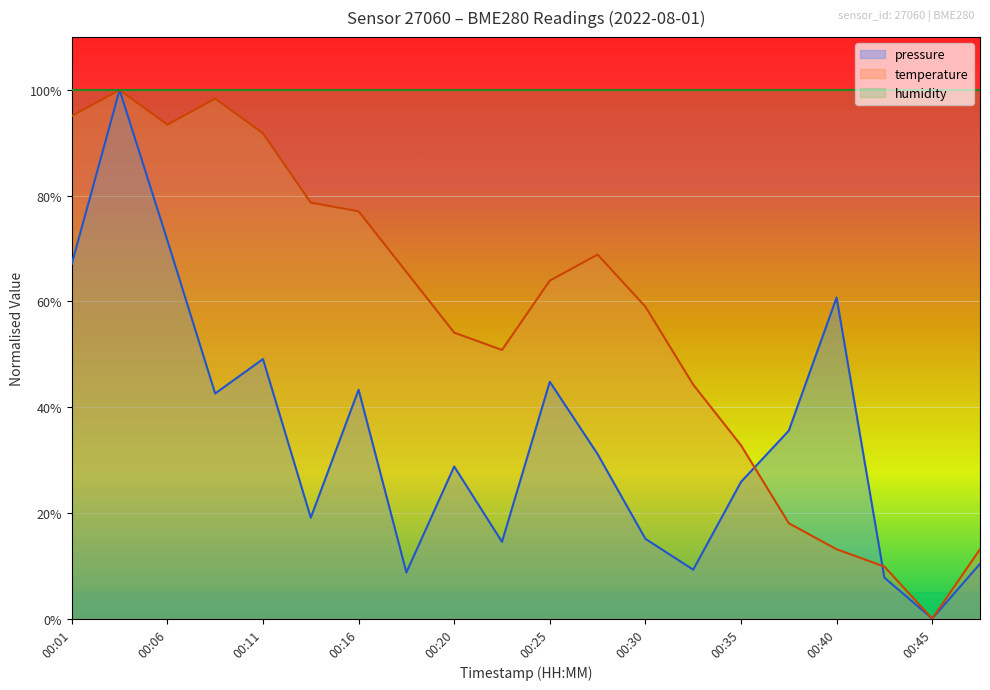

What is the average value of the temperature series?

56.4